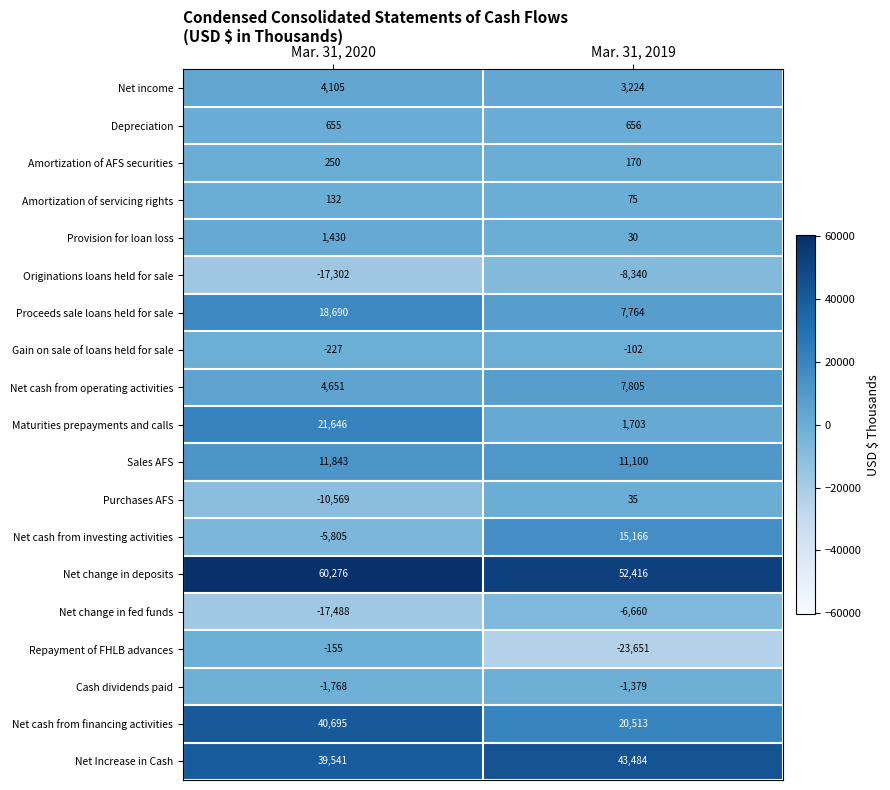

What is the maximum value shown in the chart?

60276